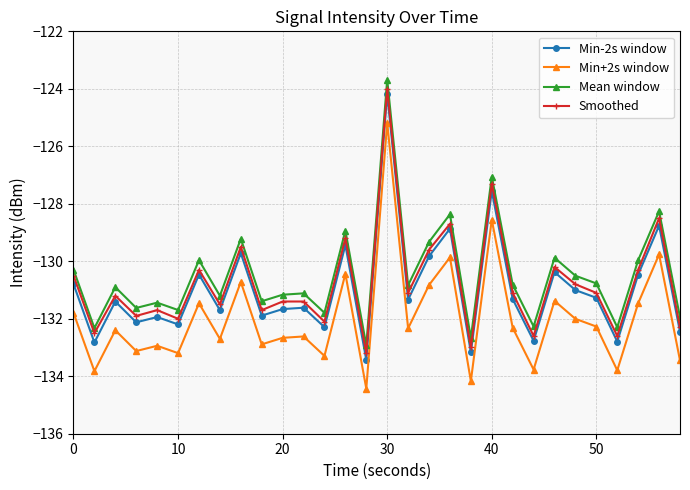

What is the value of the Min-2s window point at the 6th from the left?

-132.2